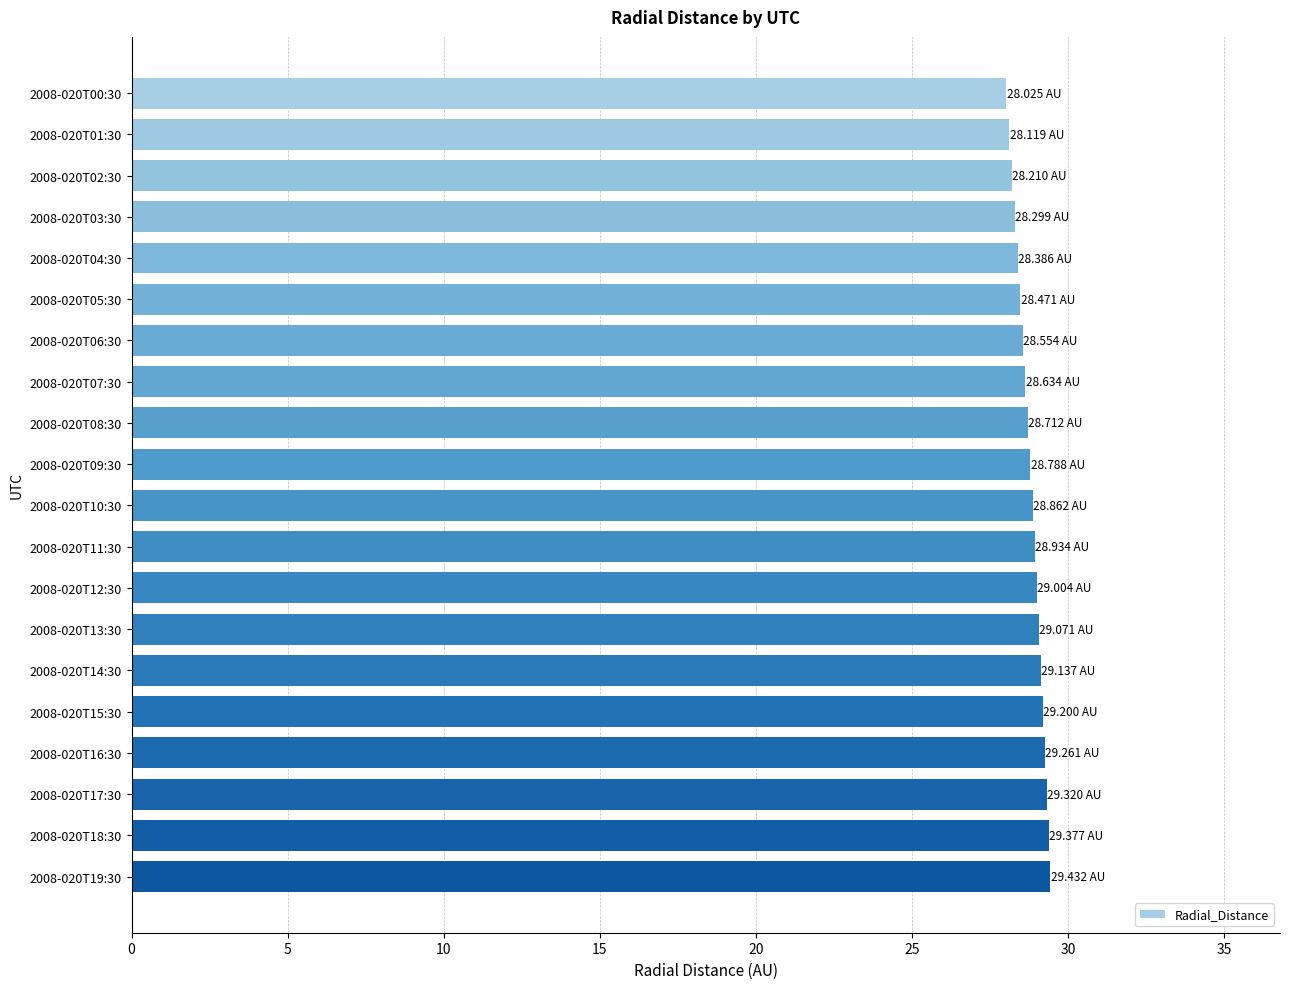

How many series are shown in this chart?

1